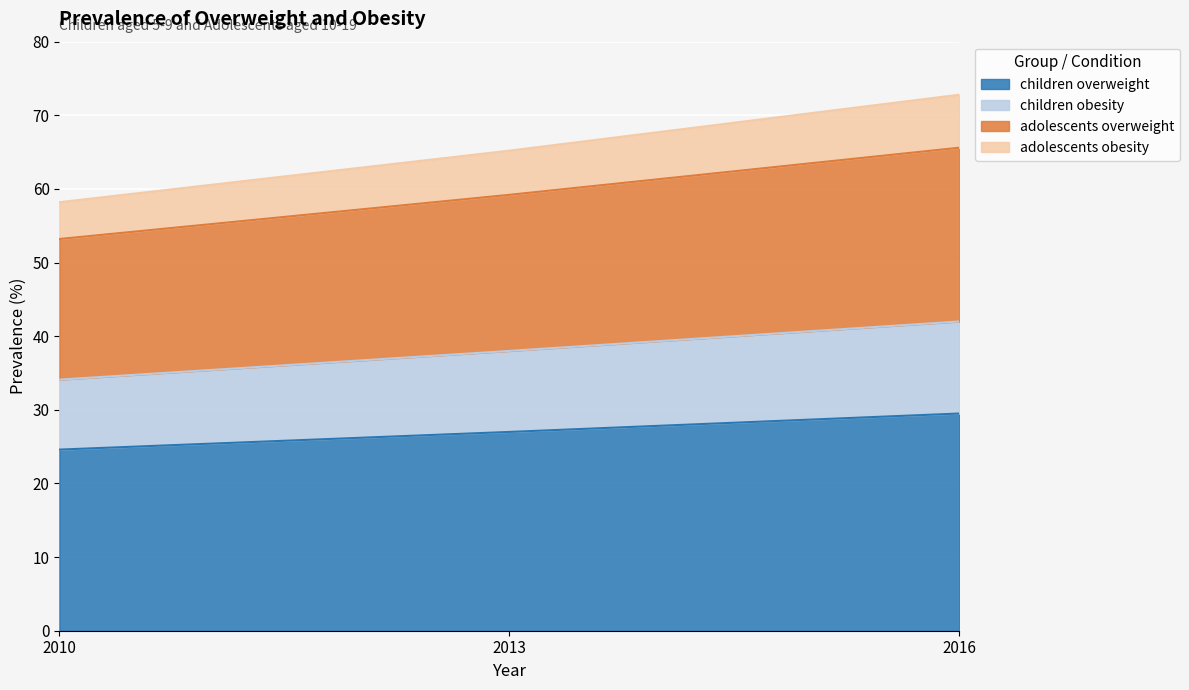

Rank the categories by adolescents overweight value from highest to lowest.

2016, 2013, 2010